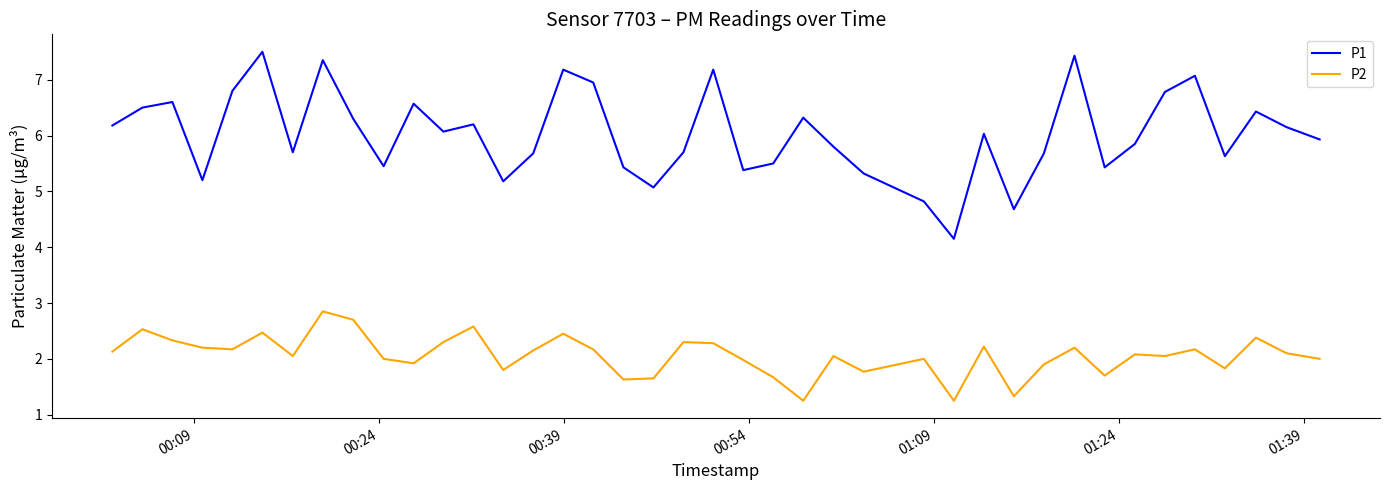

How many values in the P1 series exceed 6?

20